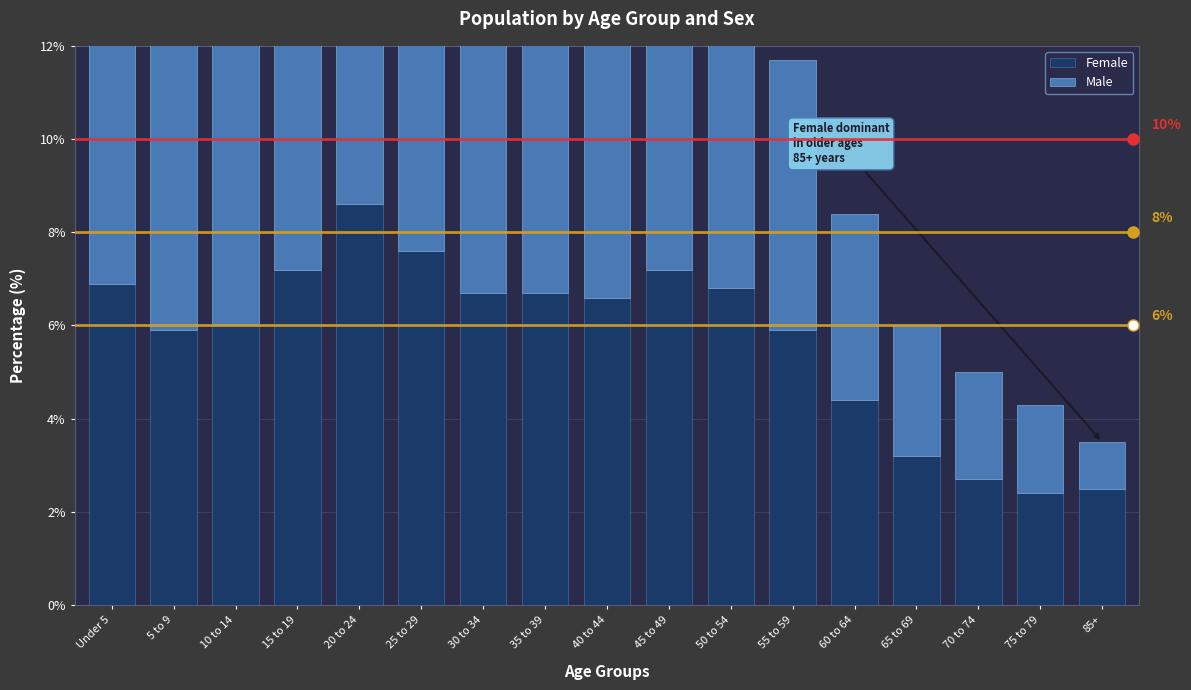

What is the label of the 2nd bar from the right?

75 to 79